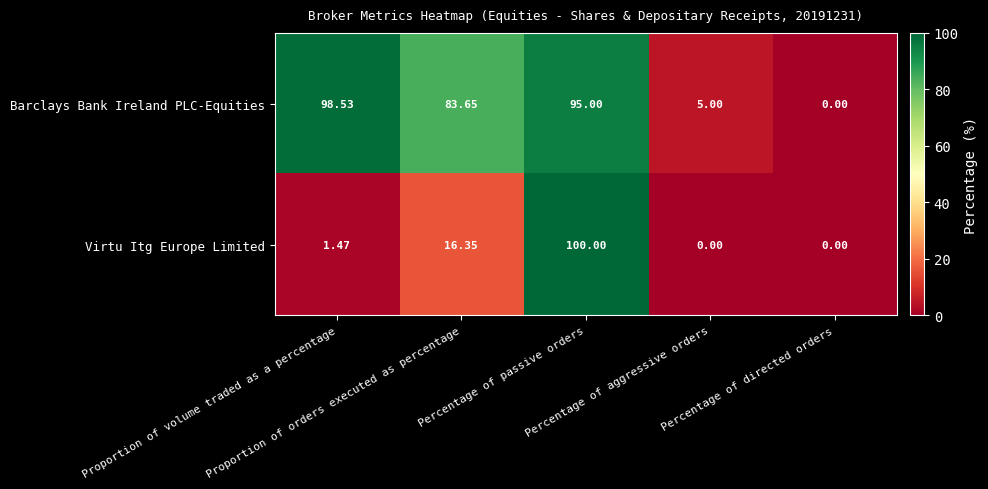

Which series has the largest total across all categories?

Barclays Bank Ireland PLC-Equities